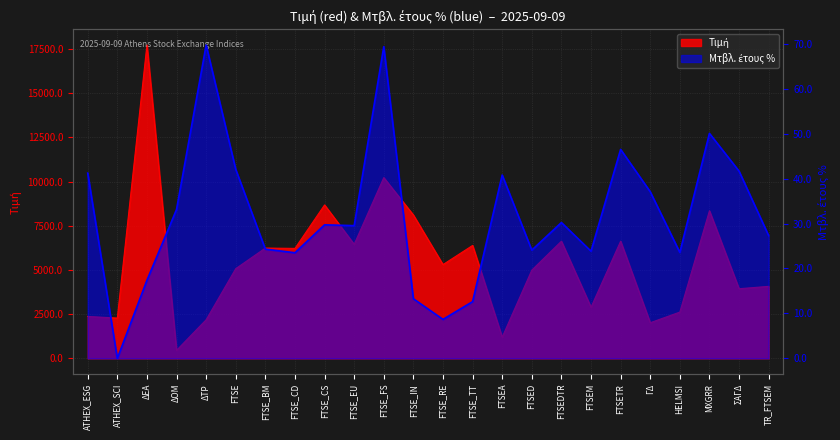

How many data points does each series have?

24